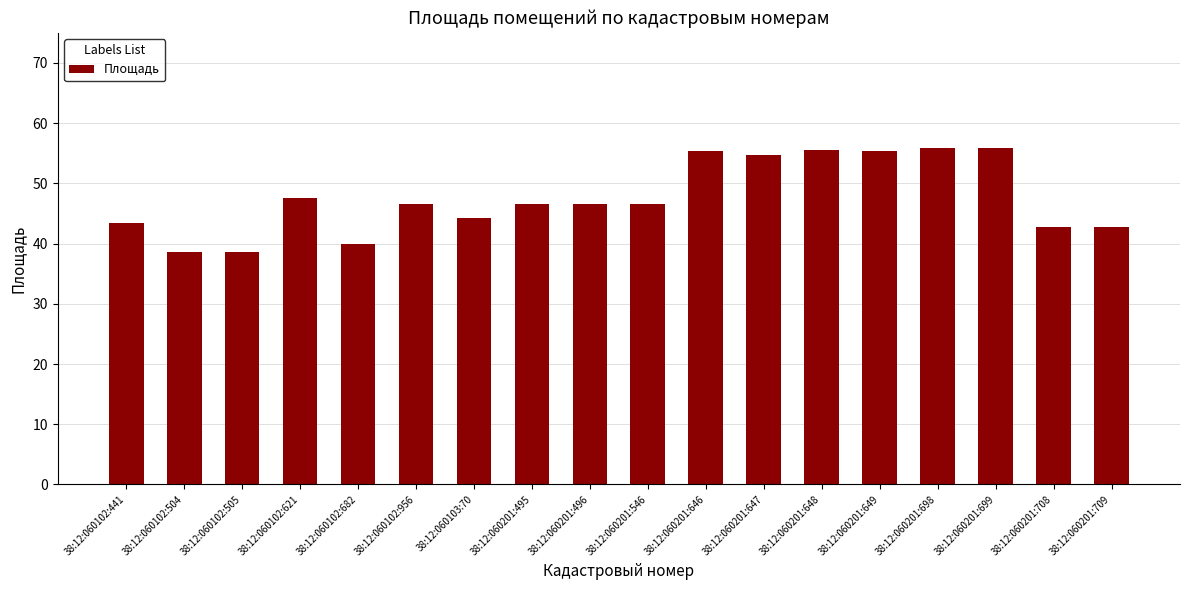

Does the chart contain stacked bars?

No